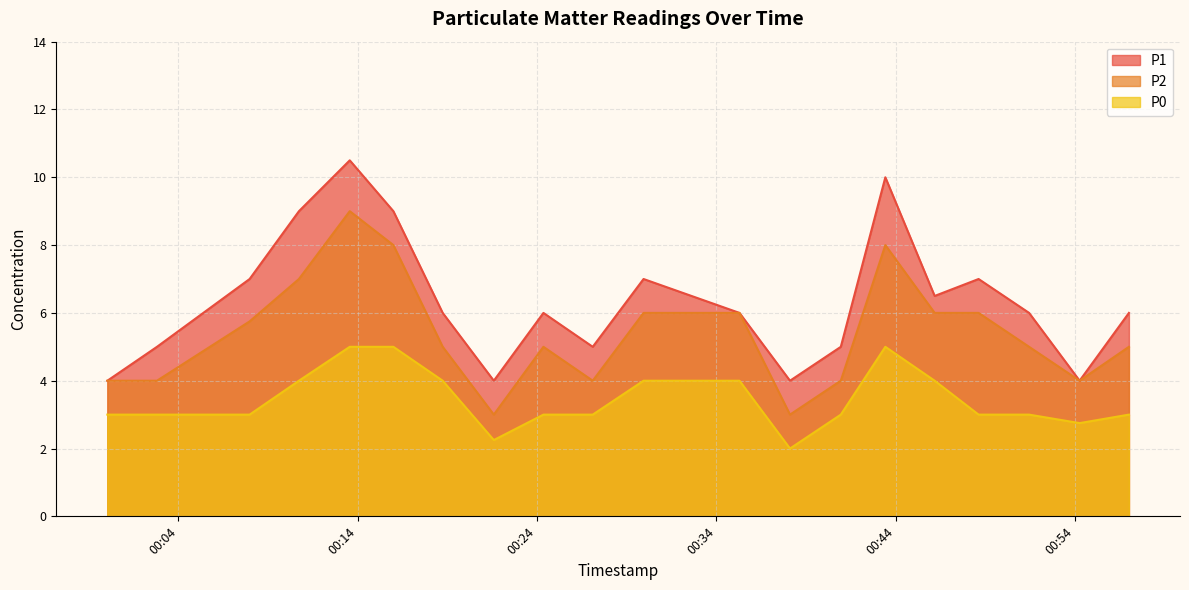

True or false: P0 and P1 cross at least once.

False